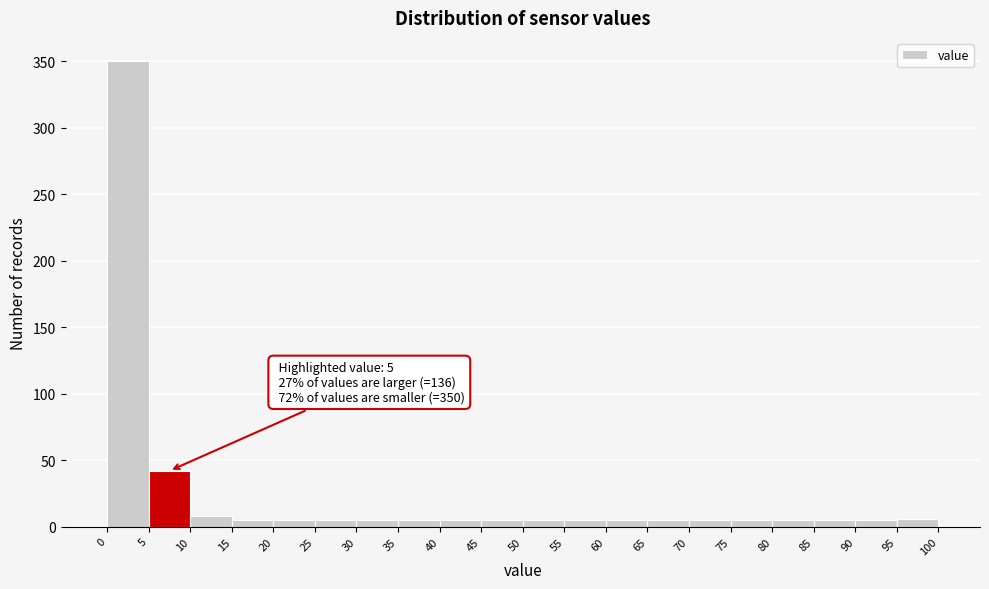

Over which range of the x-axis is the bar tallest?

0 to 5